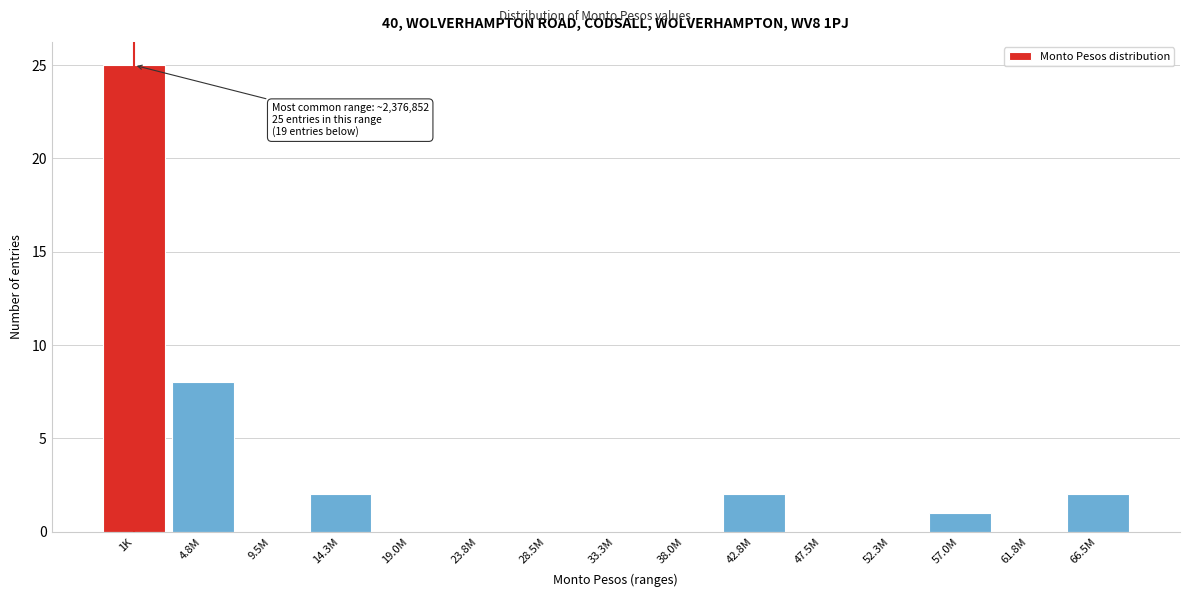

Reading left to right, transcribe all the data shown in this chart.

1K=25	4.8M=8	9.5M=0	14.3M=2	19.0M=0	23.8M=0	28.5M=0	33.3M=0	38.0M=0	42.8M=2	47.5M=0	52.3M=0	57.0M=1	61.8M=0	66.5M=2